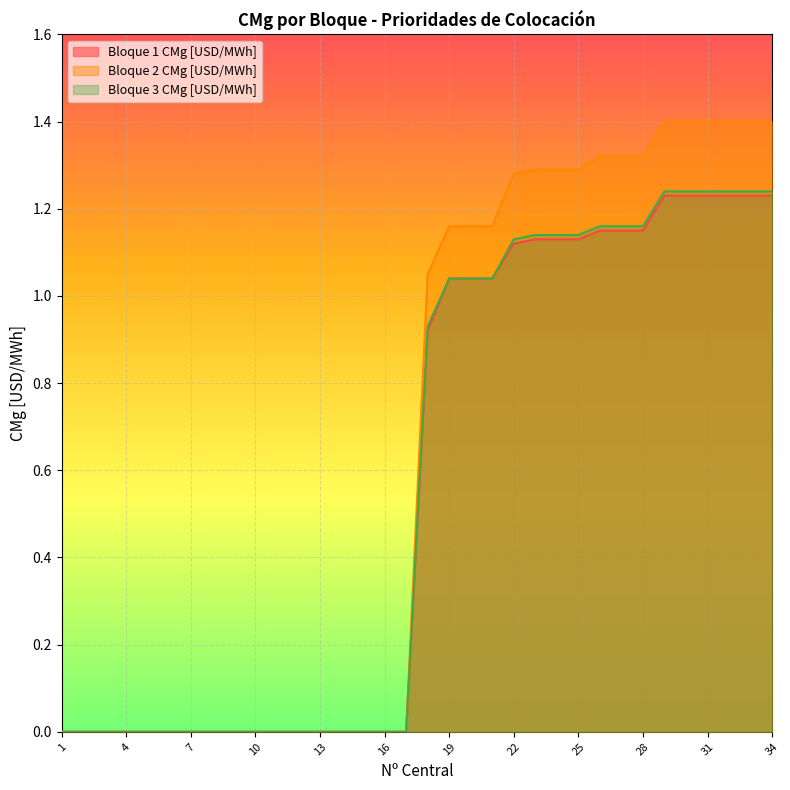

At which label is Bloque 1 CMg [USD/MWh] closest to 0?

1